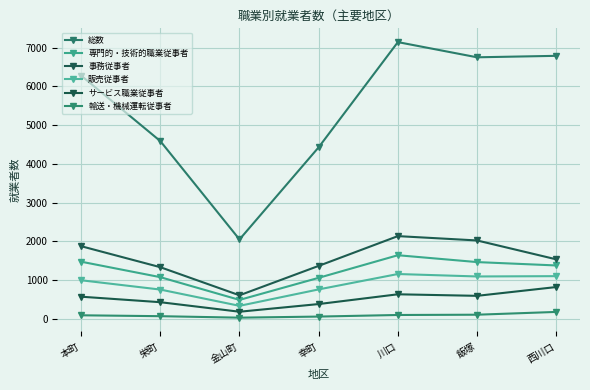

True or false: 輸送・機械運転従事者 has a value of 11 at 金山町.

False